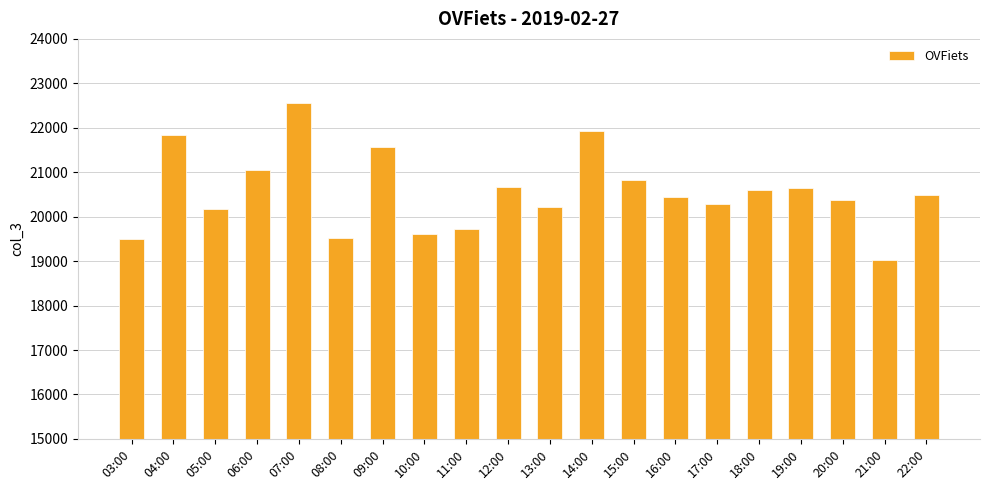

What is the maximum value shown in the chart?

22563